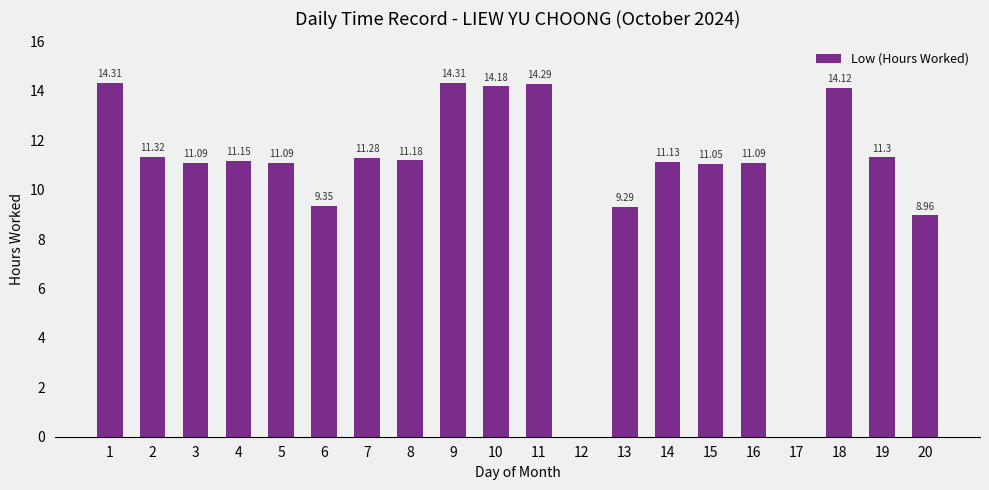

What is the ratio of the value at 1 to the value at 2?

1.3